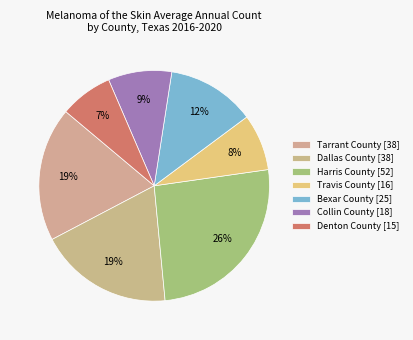

The Dallas County slice represents 19% of the pie. True or false?

True